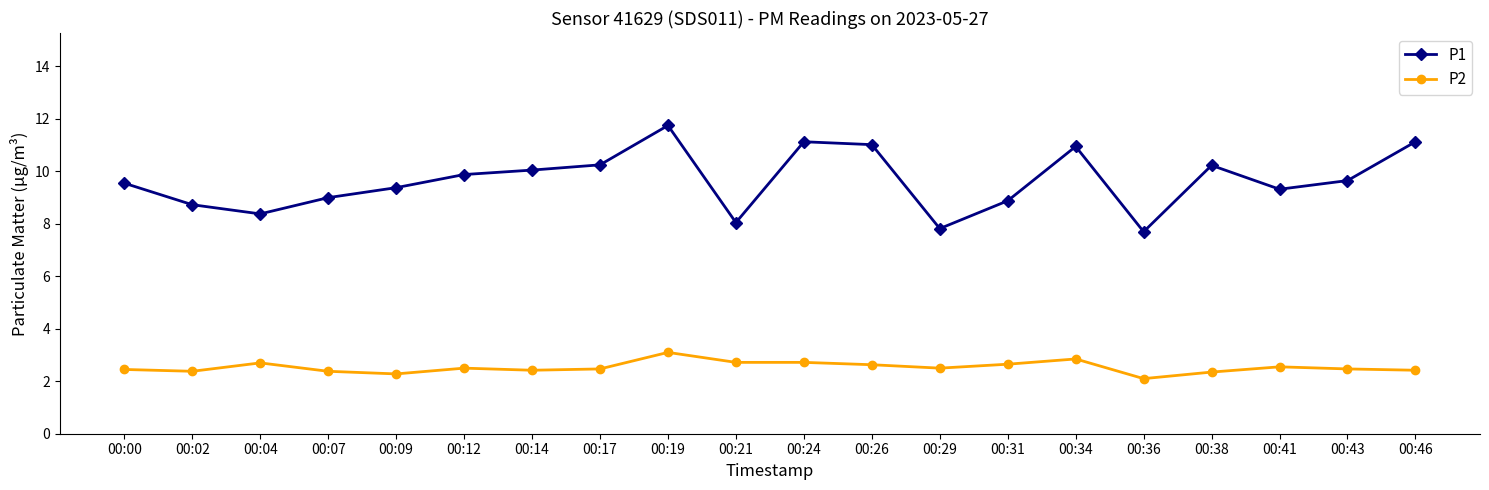

The value of P1 at 00:36 is 7.7. True or false?

True